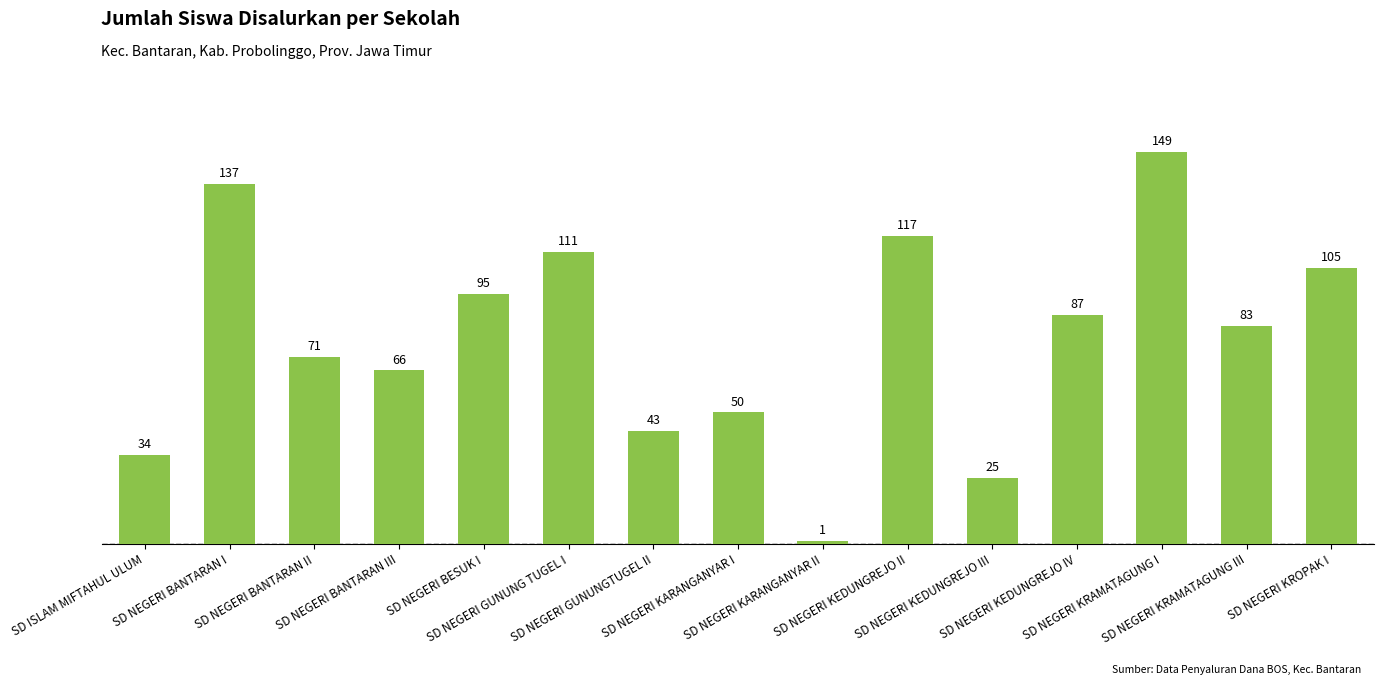

What is the value of the 6th bar from the left?

111